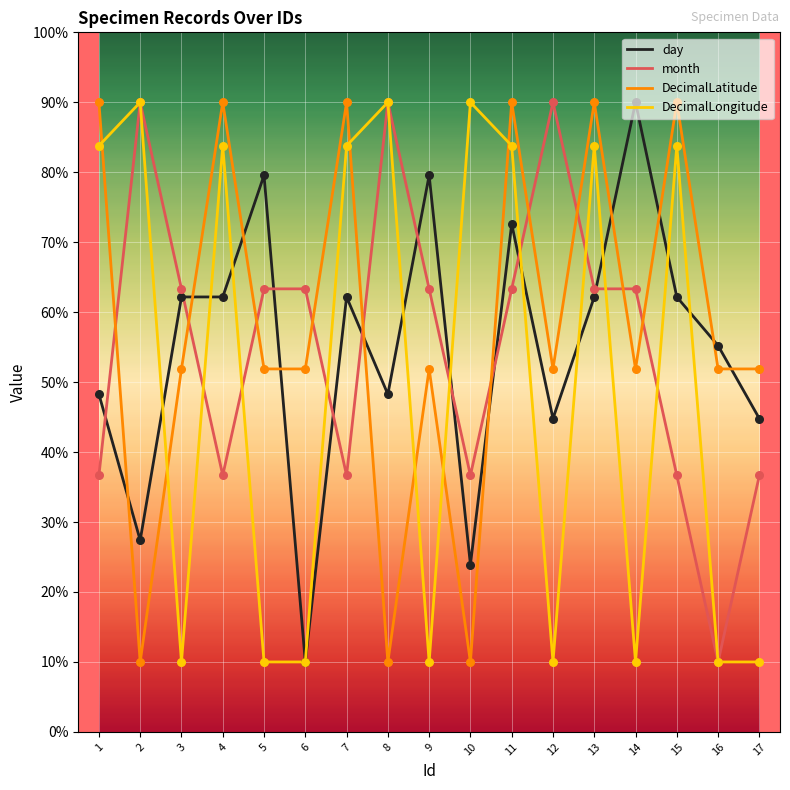

Is the value of month at 13 greater than the value of DecimalLatitude at 11?

No